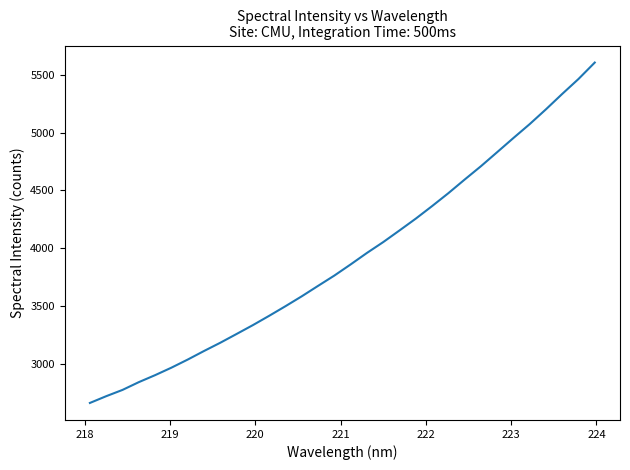

What is the smallest value displayed?

2660.4